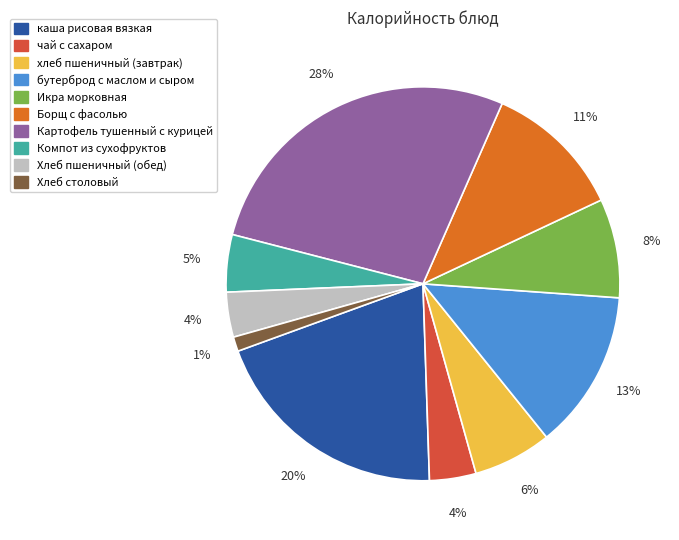

The Борщ с фасолью slice represents 23% of the pie. True or false?

False